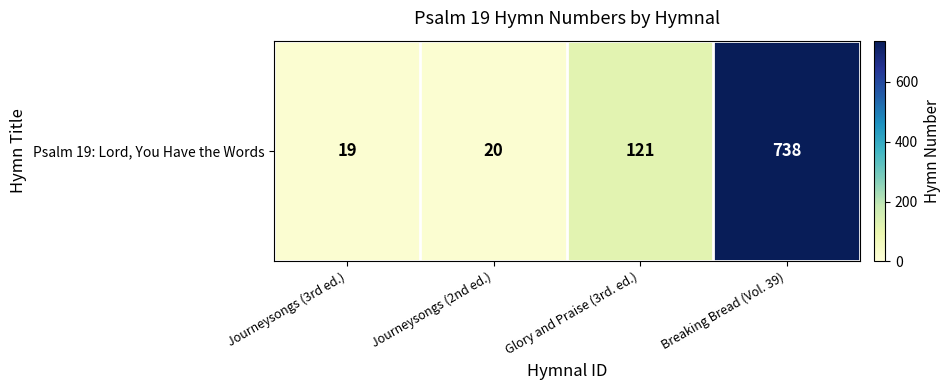

Rank the categories by value from highest to lowest.

Breaking Bread (Vol. 39), Glory and Praise (3rd. ed.), Journeysongs (2nd ed.), Journeysongs (3rd ed.)